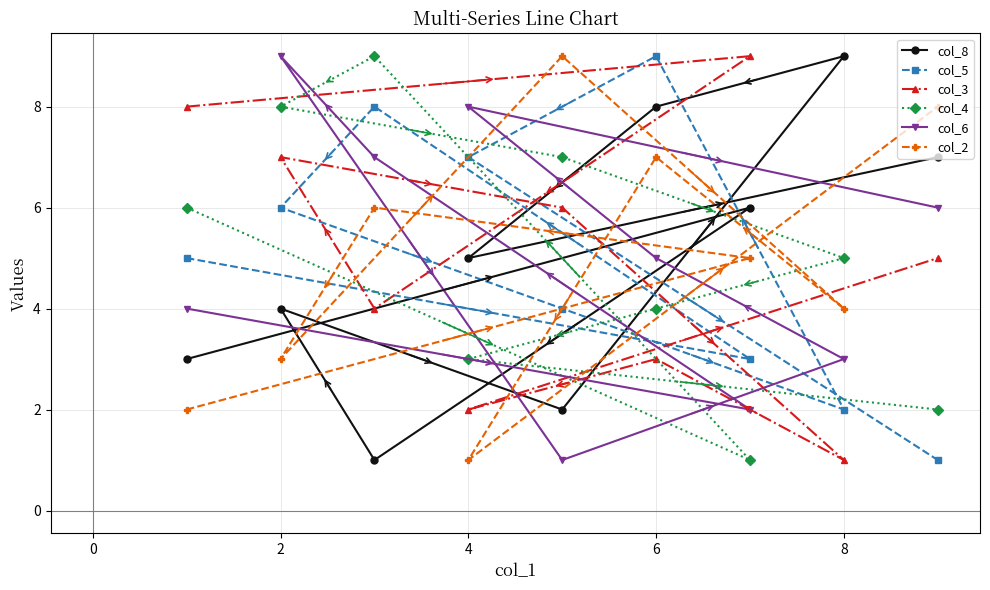

Which series has the largest range (max minus min)?

col_8